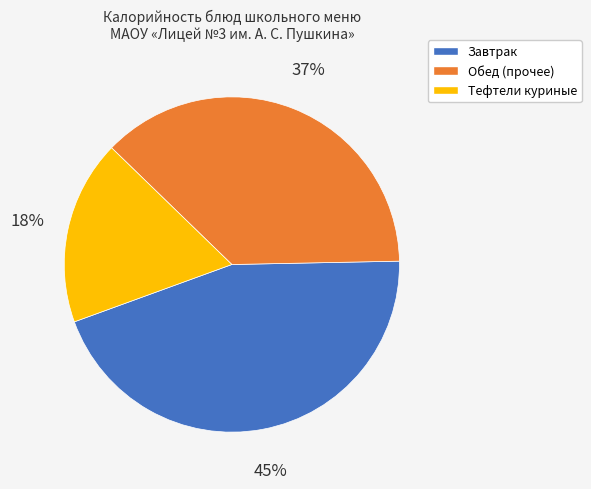

Is there a majority slice in this chart?

No